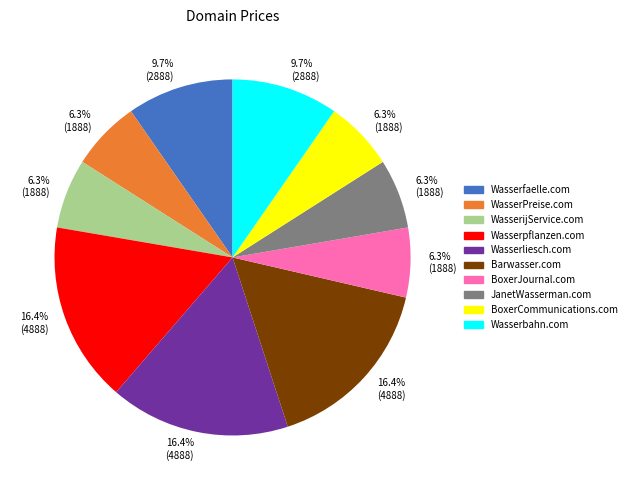

Do JanetWasserman.com and WasserijService.com together represent more than half of the pie?

No